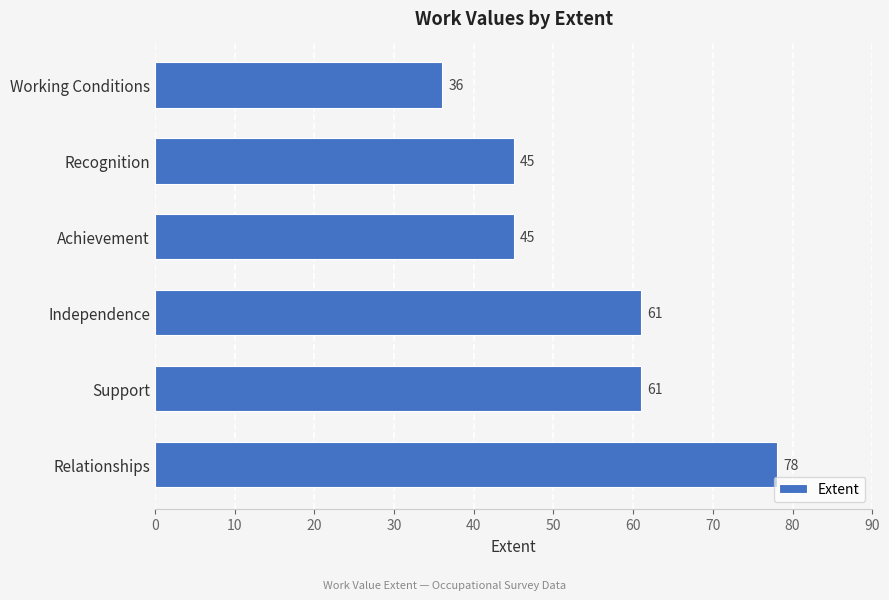

What is the smallest value displayed?

36